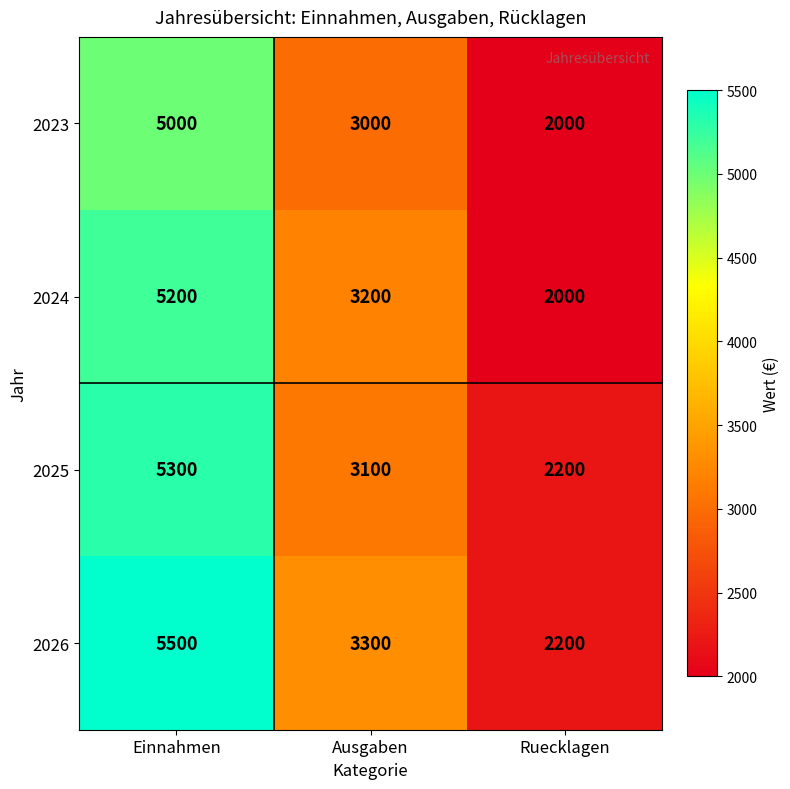

Reading right to left, extract all data points from this chart.

2023: 2000	3000	5000
2024: 2000	3200	5200
2025: 2200	3100	5300
2026: 2200	3300	5500